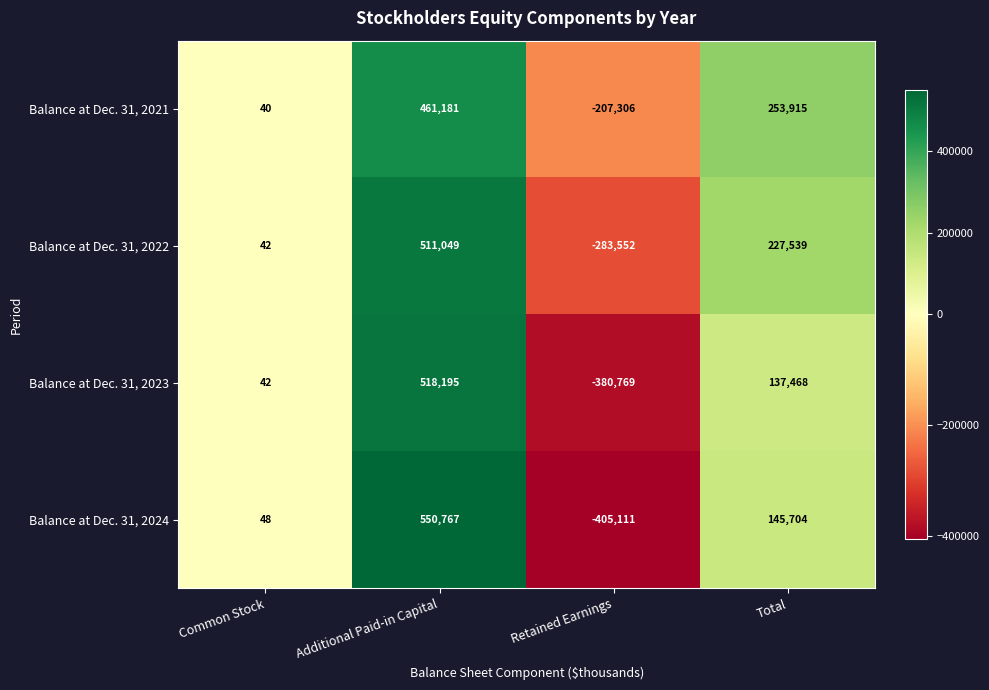

What is the sum of all Balance at Dec. 31, 2023 values?

274936